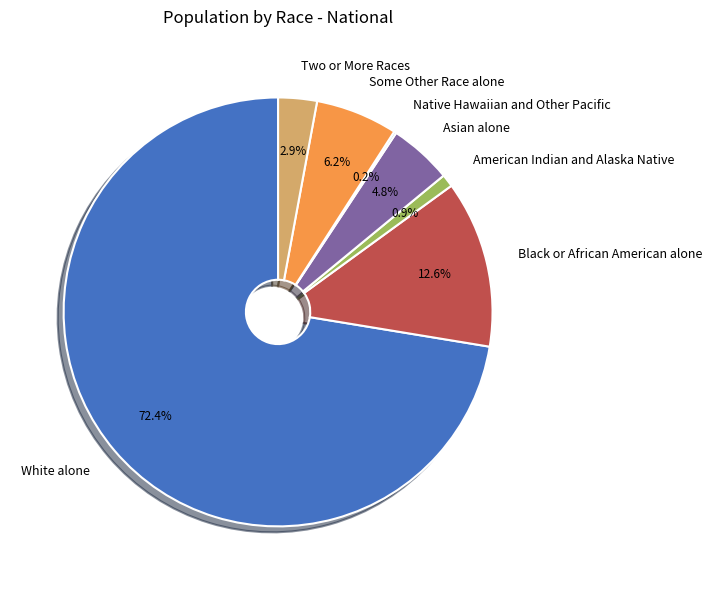

Which slice represents more than half of the pie?

White alone